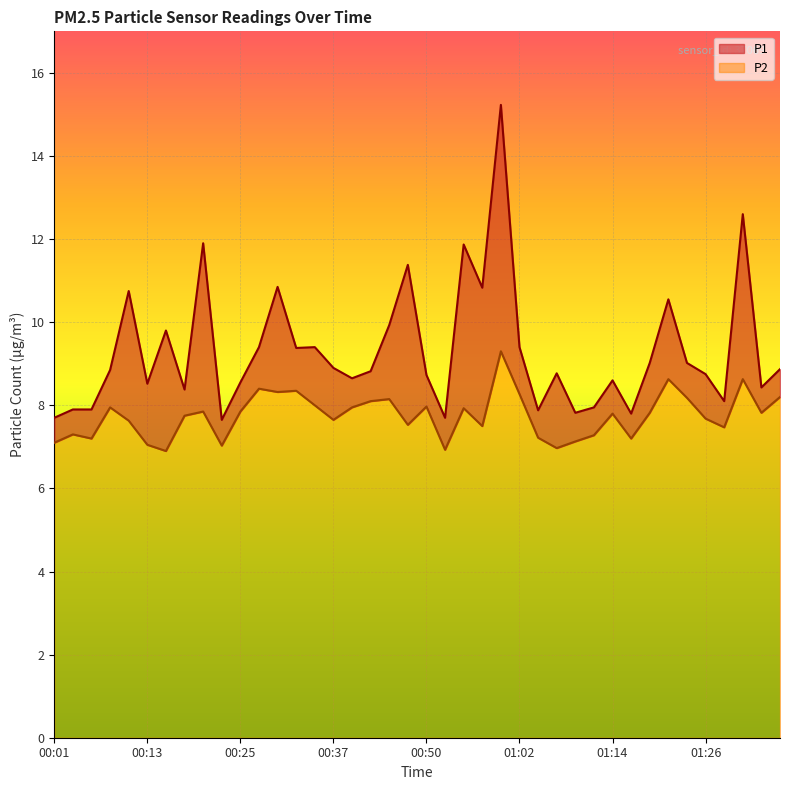

Which category has the lowest value in the P1 series?

00:23